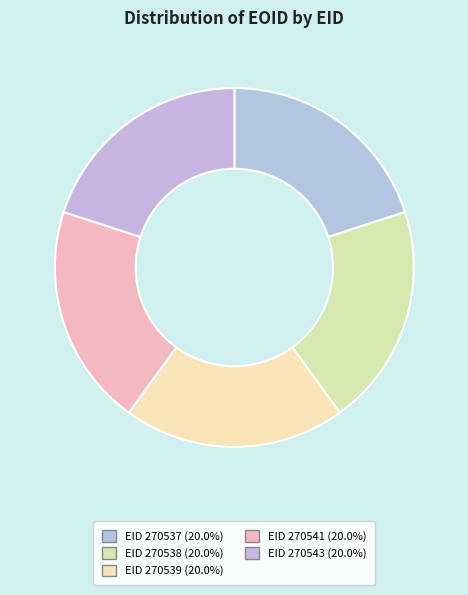

To the nearest percent, what is the average slice percentage?

20%